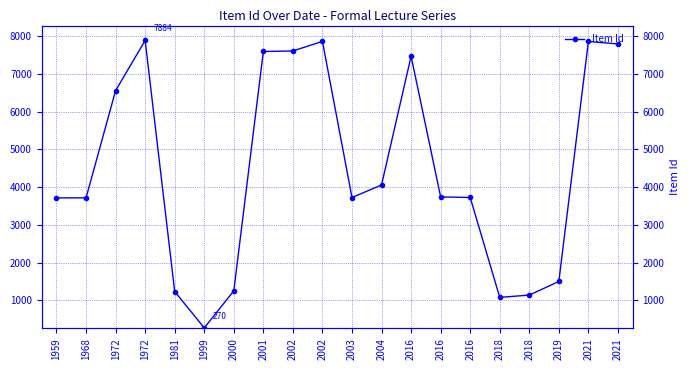

Rank the categories by value from highest to lowest.

1972, 2002, 2021, 2021, 2002, 2001, 2016, 1972, 2004, 2016, 2016, 2003, 1968, 1959, 2019, 2000, 1981, 2018, 2018, 1999